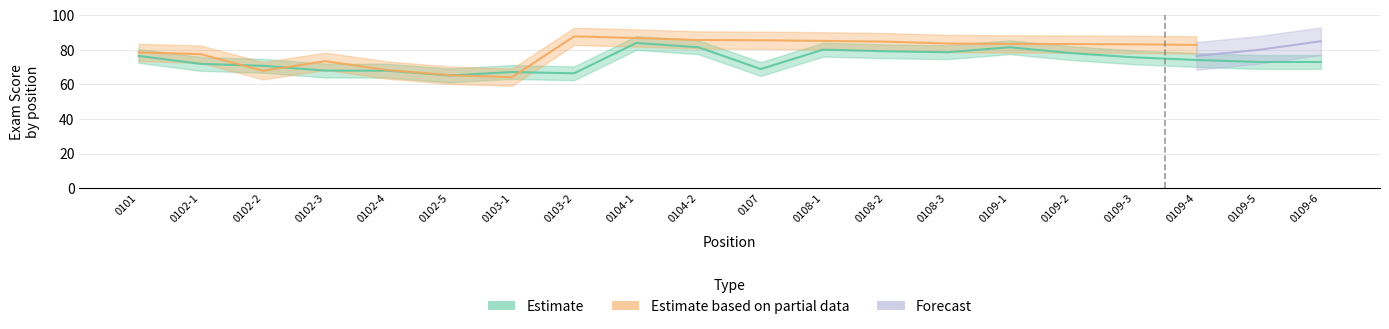

What is the sum of all Estimate values?

1481.8